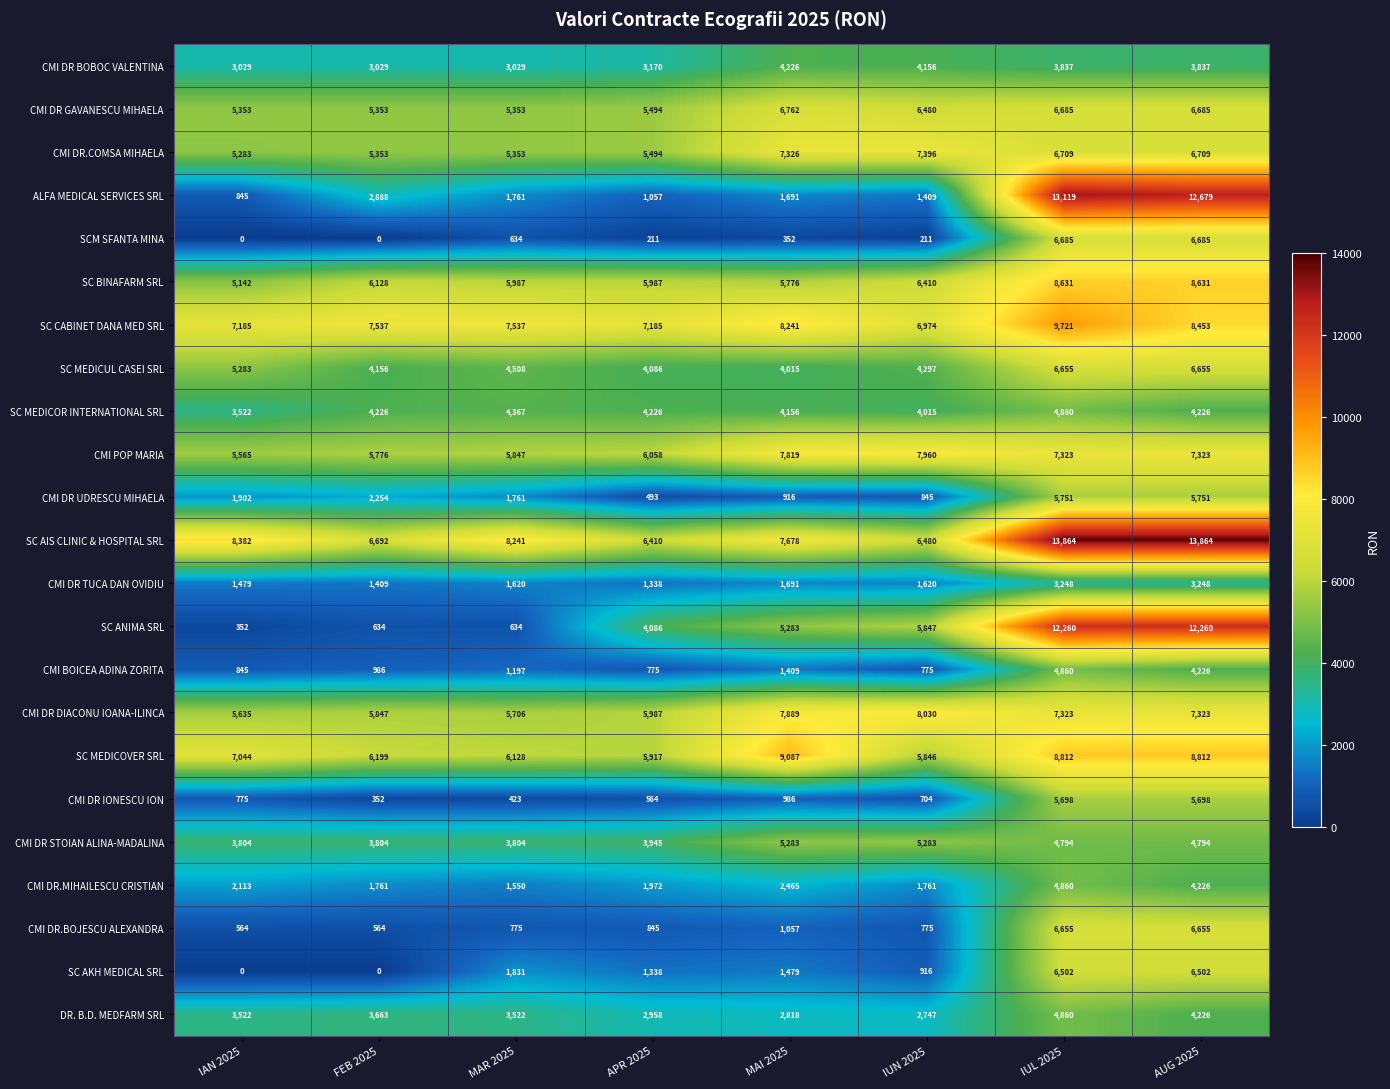

How many data points does each series have?

8